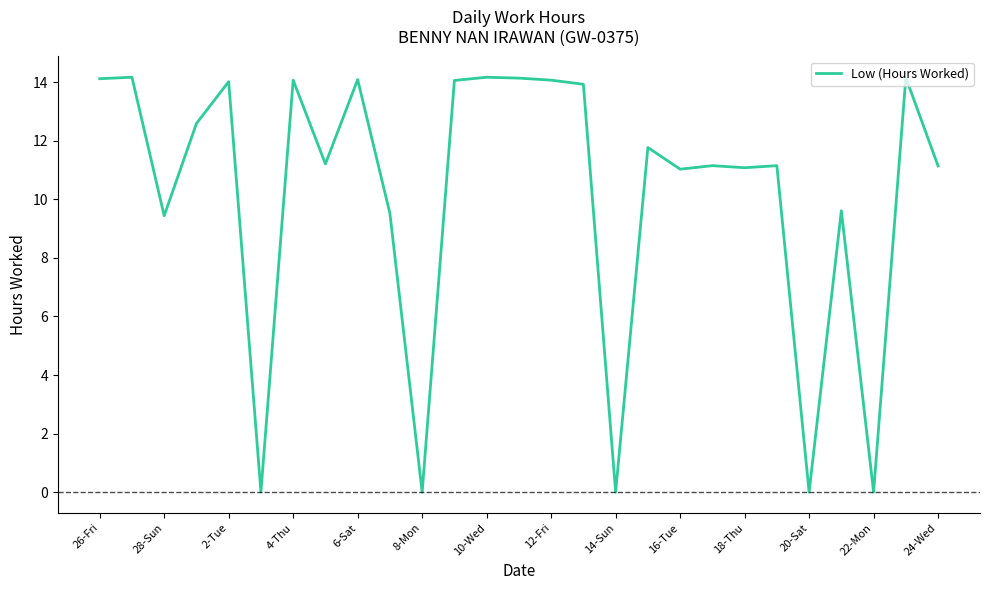

What is the difference between the second highest and minimum values?

14.2